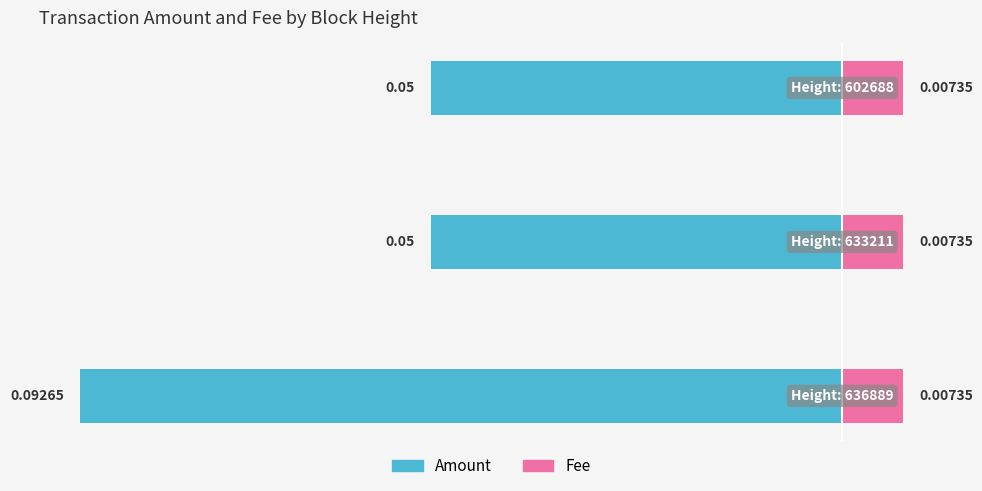

True or false: Amount has a value of -0.1 at −0.06.

False